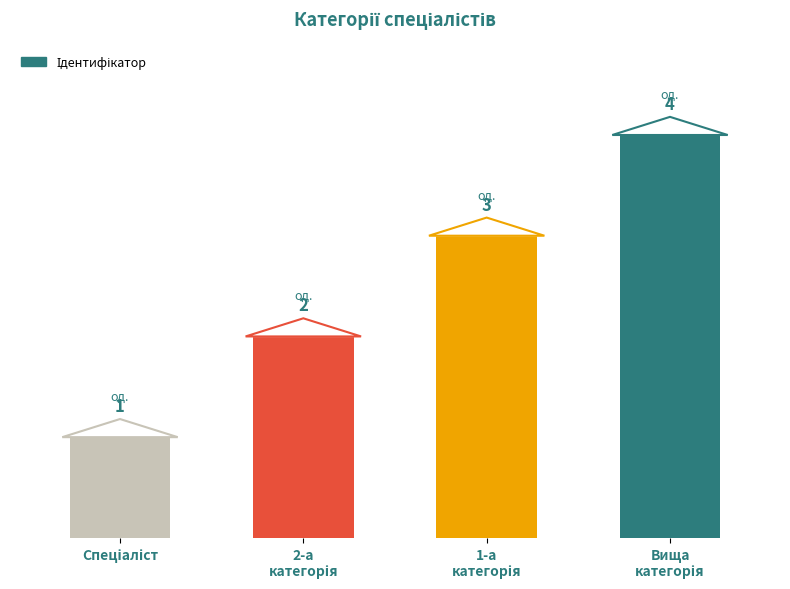

How many values are between 2 and 4?

3